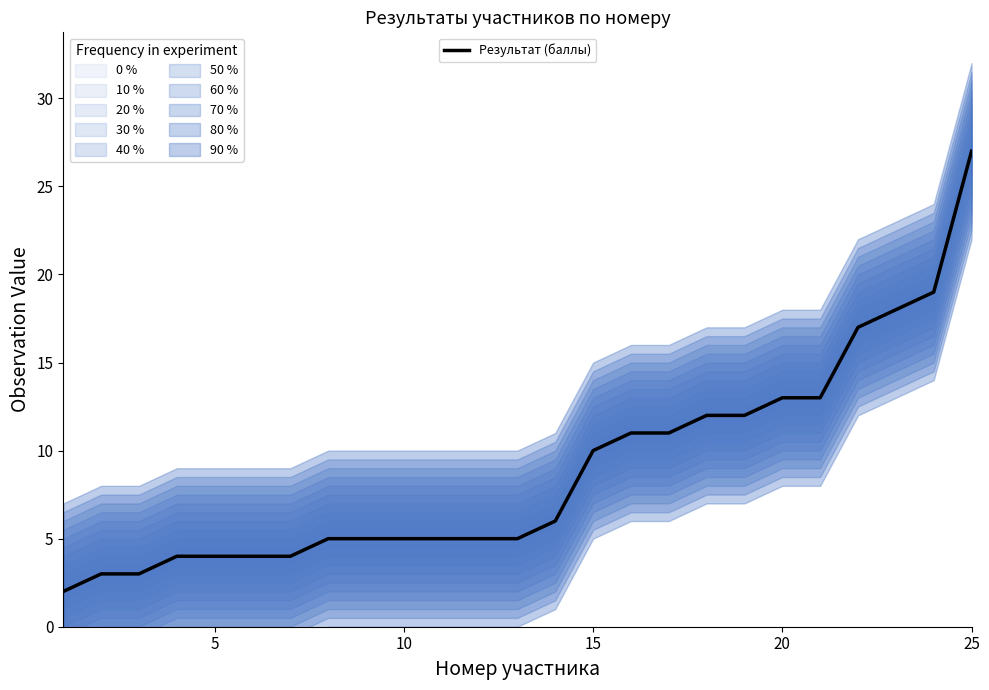

The Результат (баллы) series shows 2 at 10. True or false?

False